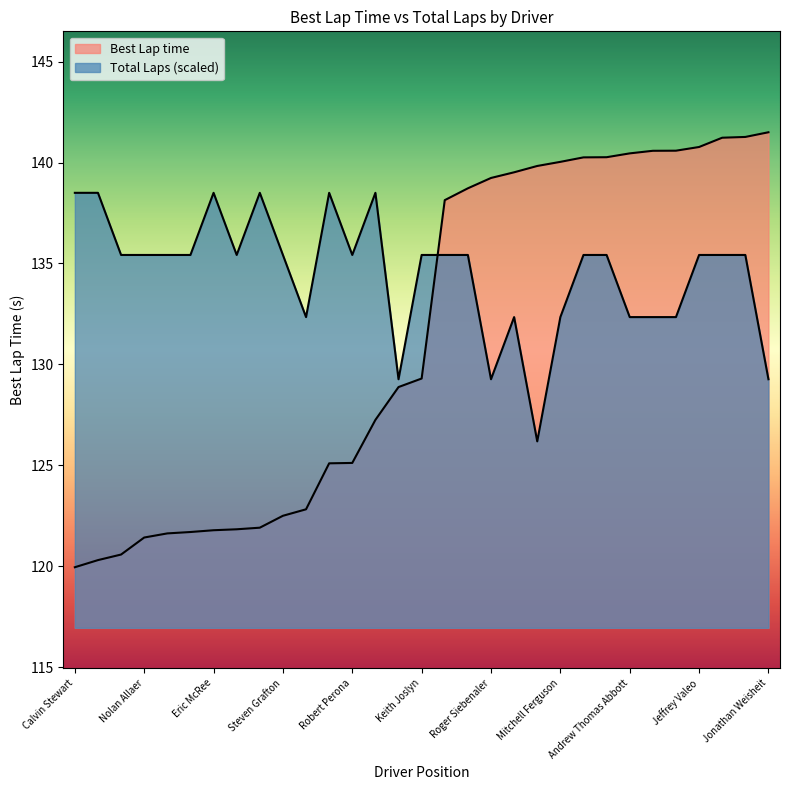

Reading left to right, transcribe all the data shown in this chart.

Total Laps: 138.5	138.5	135.4	135.4	135.4	135.4	138.5	135.4	138.5	135.4	132.3	138.5	135.4	138.5	129.3	135.4	135.4	135.4	129.3	132.3	126.2	132.3	135.4	135.4	132.3	132.3	132.3	135.4	135.4	135.4	129.3
Best Lap time: 120.0	120.3	120.6	121.4	121.6	121.7	121.8	121.8	121.9	122.5	122.8	125.1	125.1	127.3	128.9	129.3	138.1	138.7	139.2	139.5	139.8	140.0	140.3	140.3	140.5	140.6	140.6	140.8	141.2	141.3	141.5